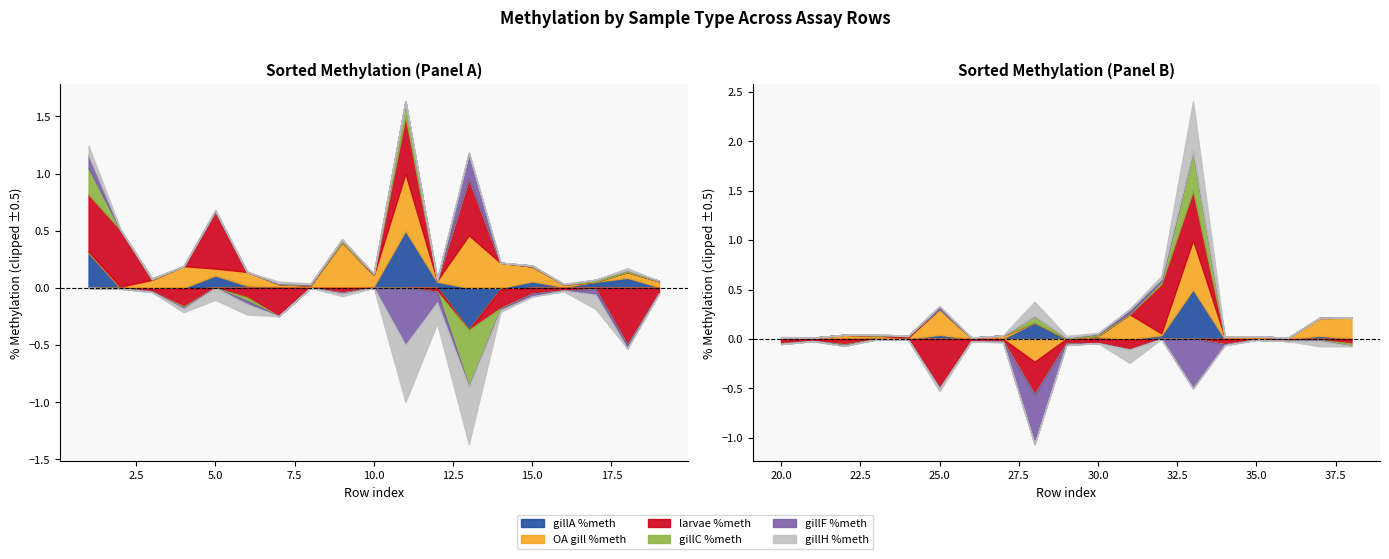

Rank the series at 10 from lowest to highest value.

larvae %meth, gillF %meth, gillH %meth, gillC %meth, gillA %meth, OA gill %meth